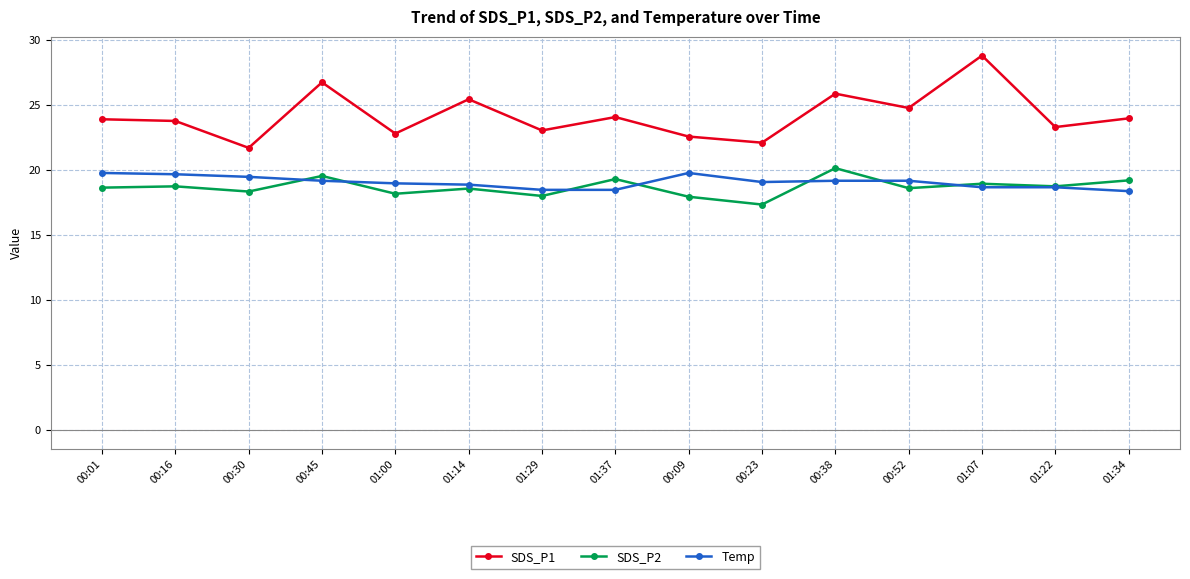

Rank the series by their maximum value, from lowest to highest.

Temp, SDS_P2, SDS_P1